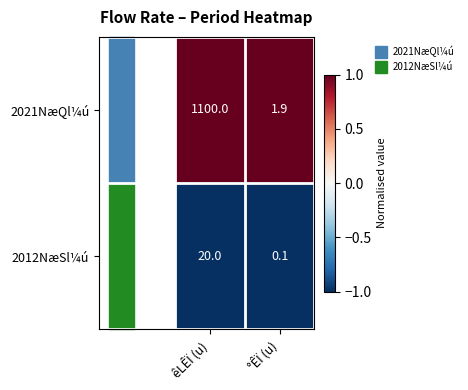

At which label is 2012NæSl¼ú closest to 10?

°ÊÏ (u)